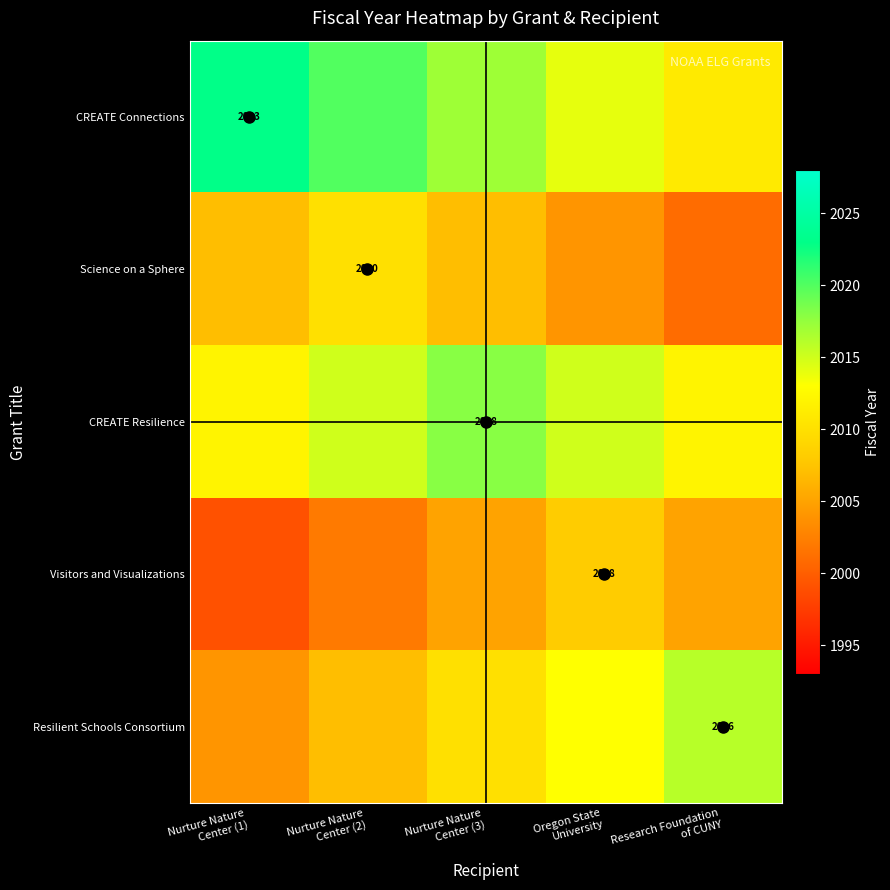

At which label does Science on a Sphere reach its peak?

Nurture Nature Center (2)